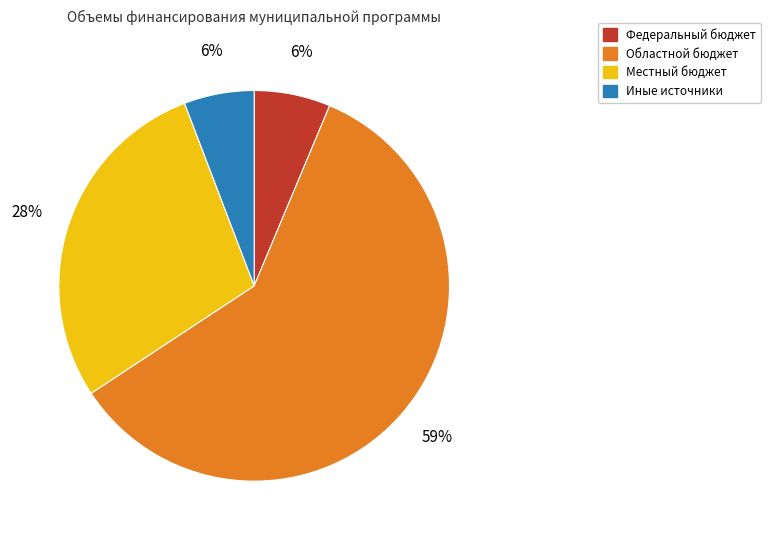

Is Областной бюджет the majority of the pie?

Yes